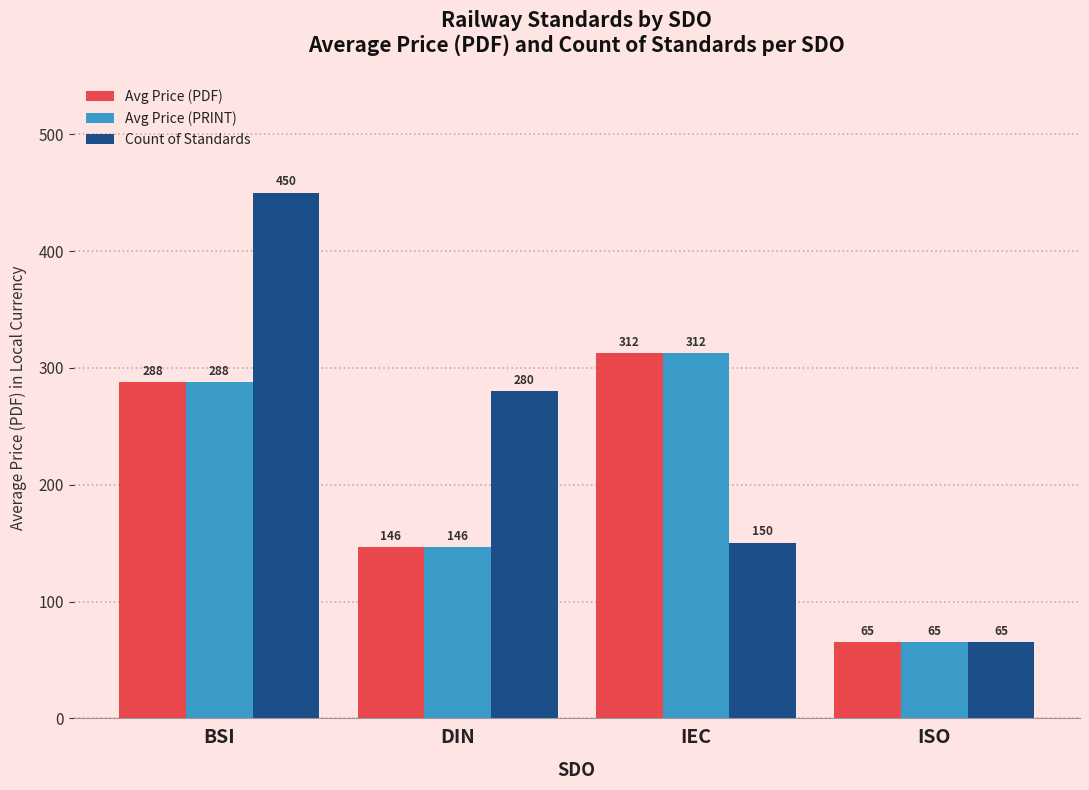

What is the average value of the Avg Price (PDF) series?

202.8